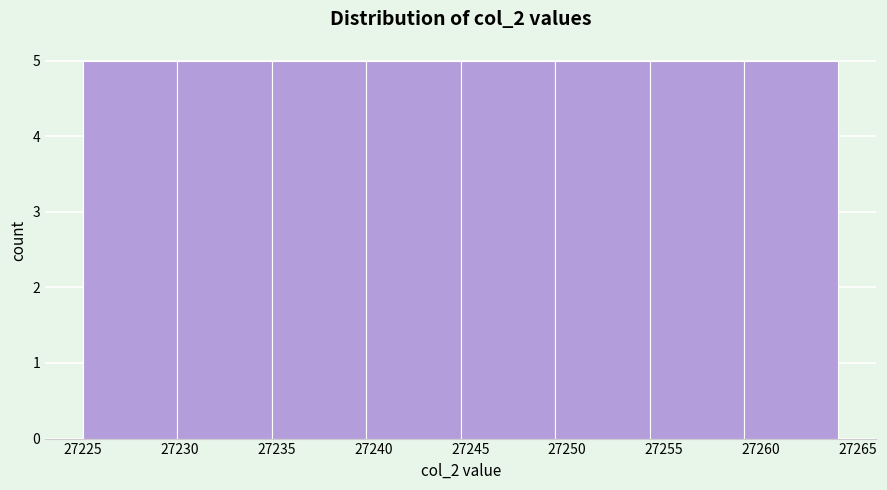

Reading left to right, transcribe this chart: for each bar, give the range it covers on the x-axis and its height. Neither the bar edges nor the heights are printed on the chart, so give them approximately, as read against the axes.

27225.0 to 27230.0: 5
27230.0 to 27235.0: 5
27235.0 to 27239.5: 5
27239.5 to 27244.5: 5
27244.5 to 27249.5: 5
27249.5 to 27254.5: 5
27254.5 to 27259.0: 5
27259.0 to 27264.0: 5